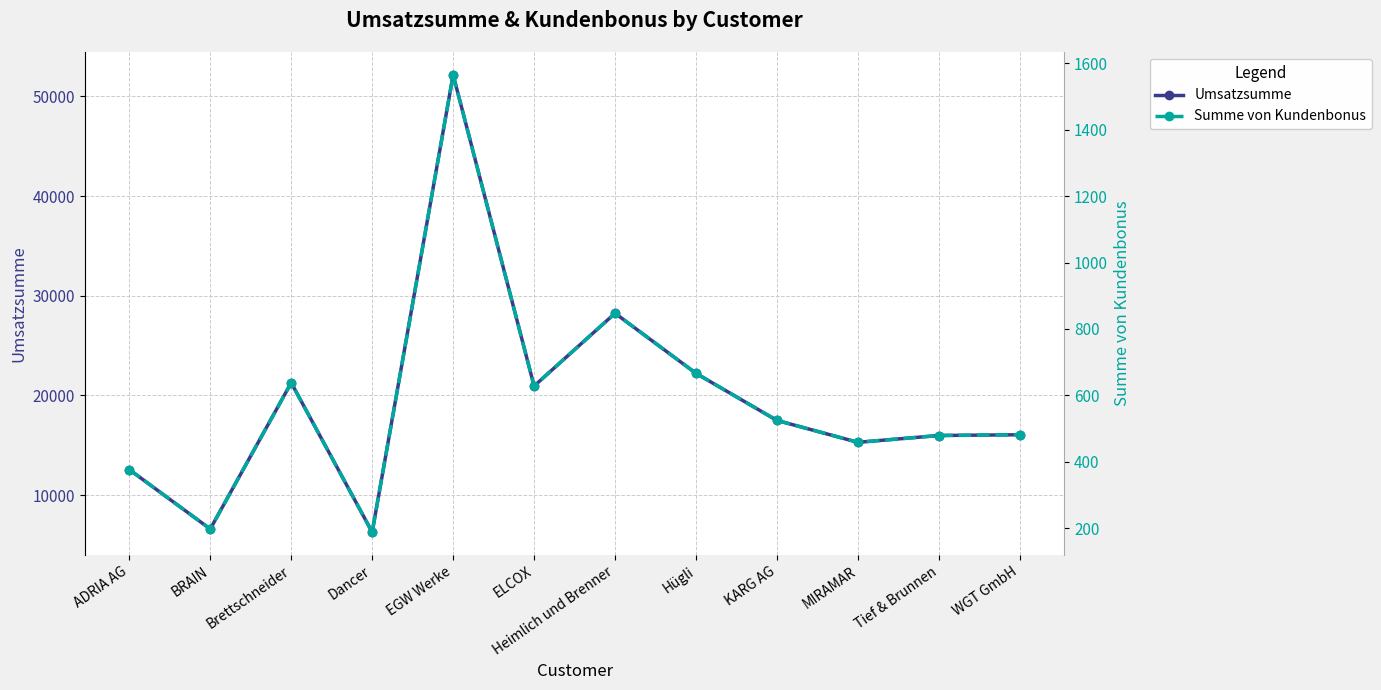

What is the maximum value shown in the chart?

52169.0